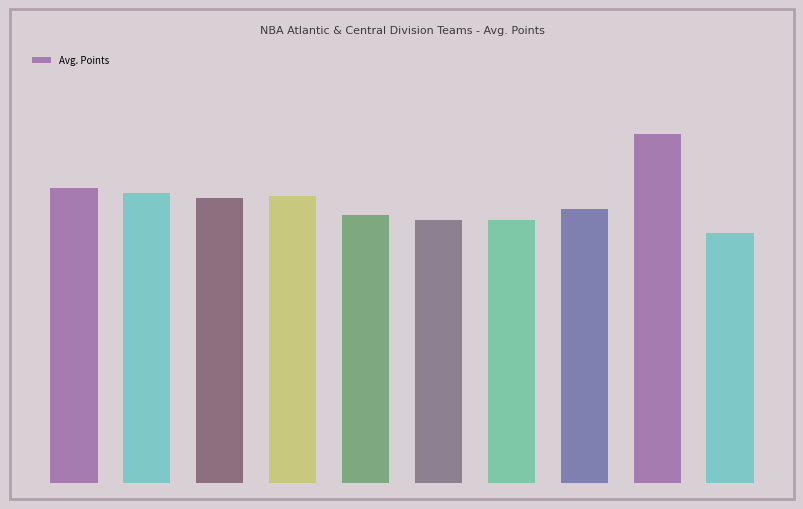

Are the bars horizontal?

No